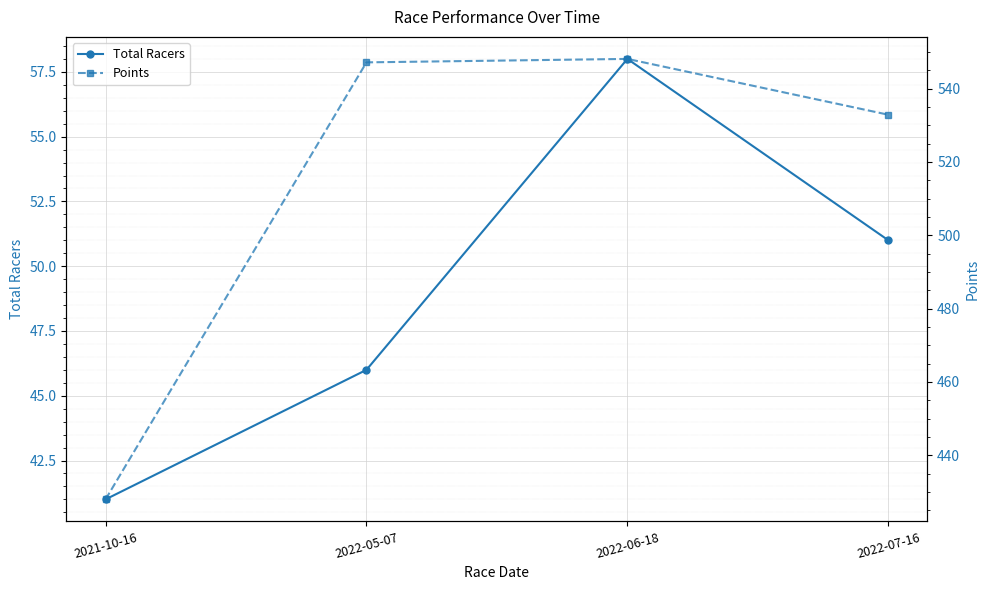

Reading left to right, extract all data points from this chart.

Total Racers: 2021-10-16=41.0	2022-05-07=46.0	2022-06-18=58.0	2022-07-16=51.0
Points: 2021-10-16=428.0	2022-05-07=547.1	2022-06-18=548.1	2022-07-16=532.9